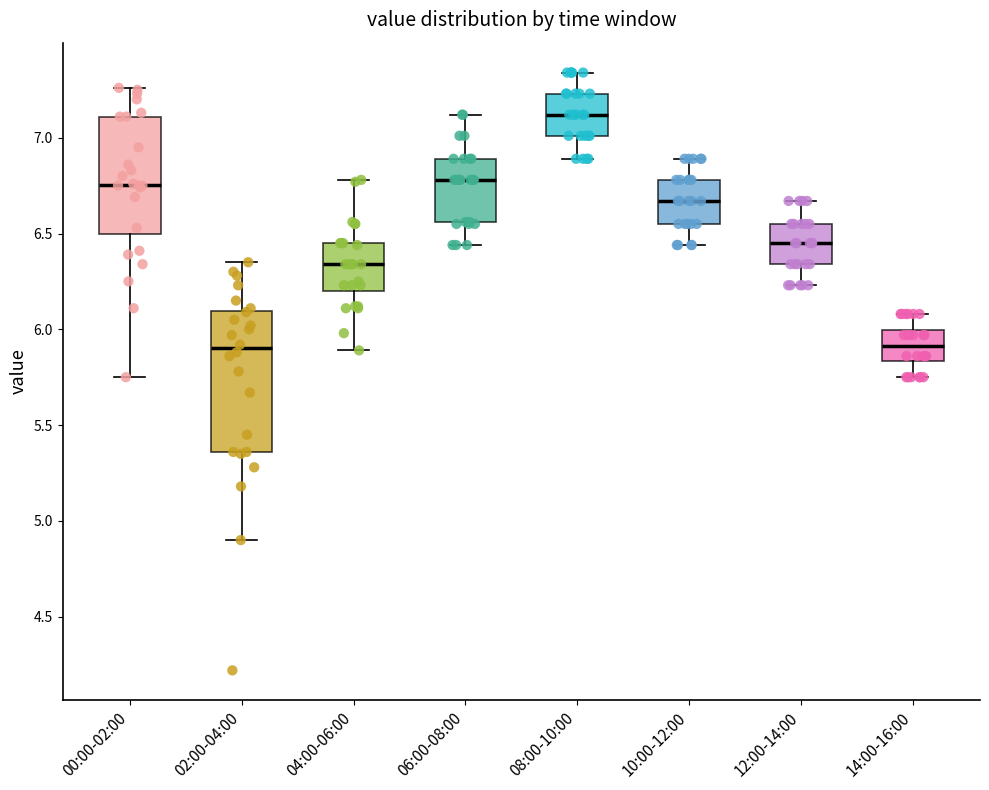

Which box has the highest median line?

08:00-10:00